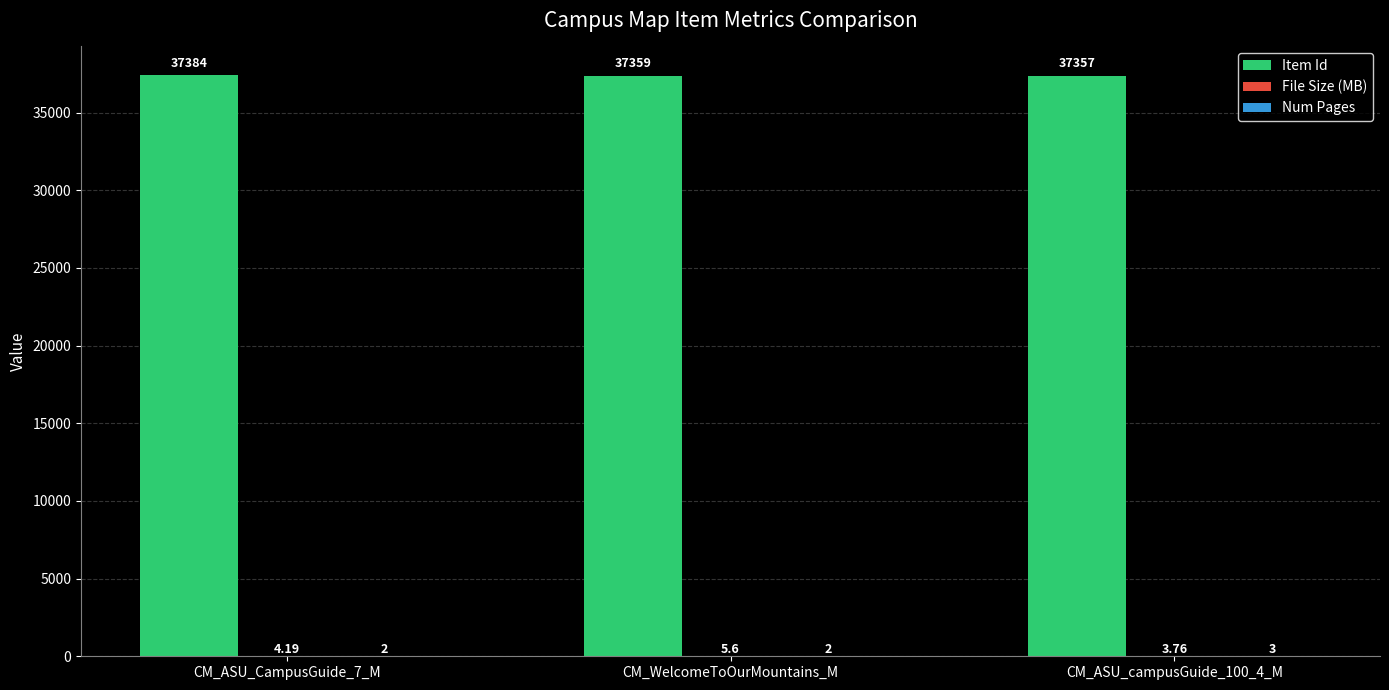

Which series has the largest total across all categories?

Item Id